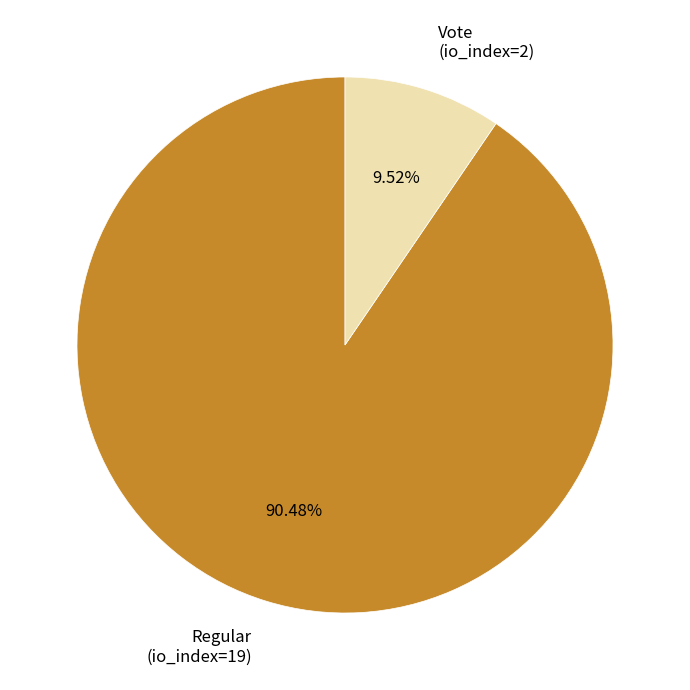

How many slices are in this pie chart?

2